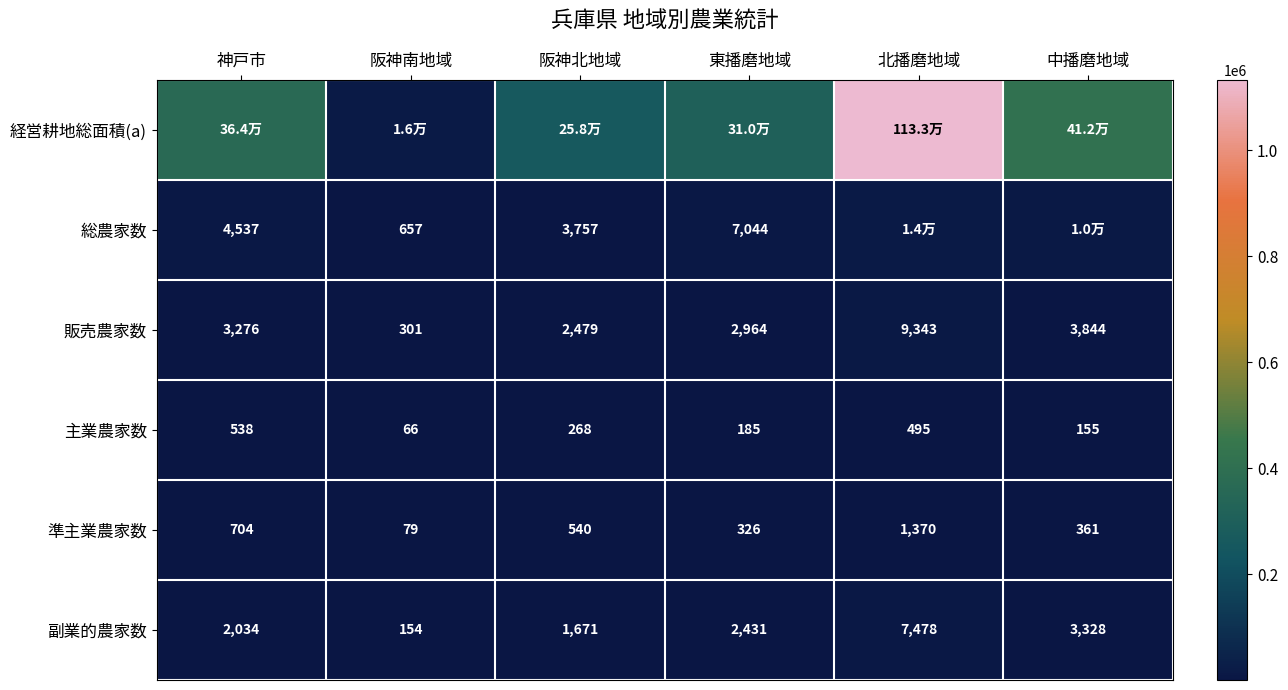

Is the value of 販売農家数 at 東播磨地域 greater than the value of 準主業農家数 at 神戸市?

Yes